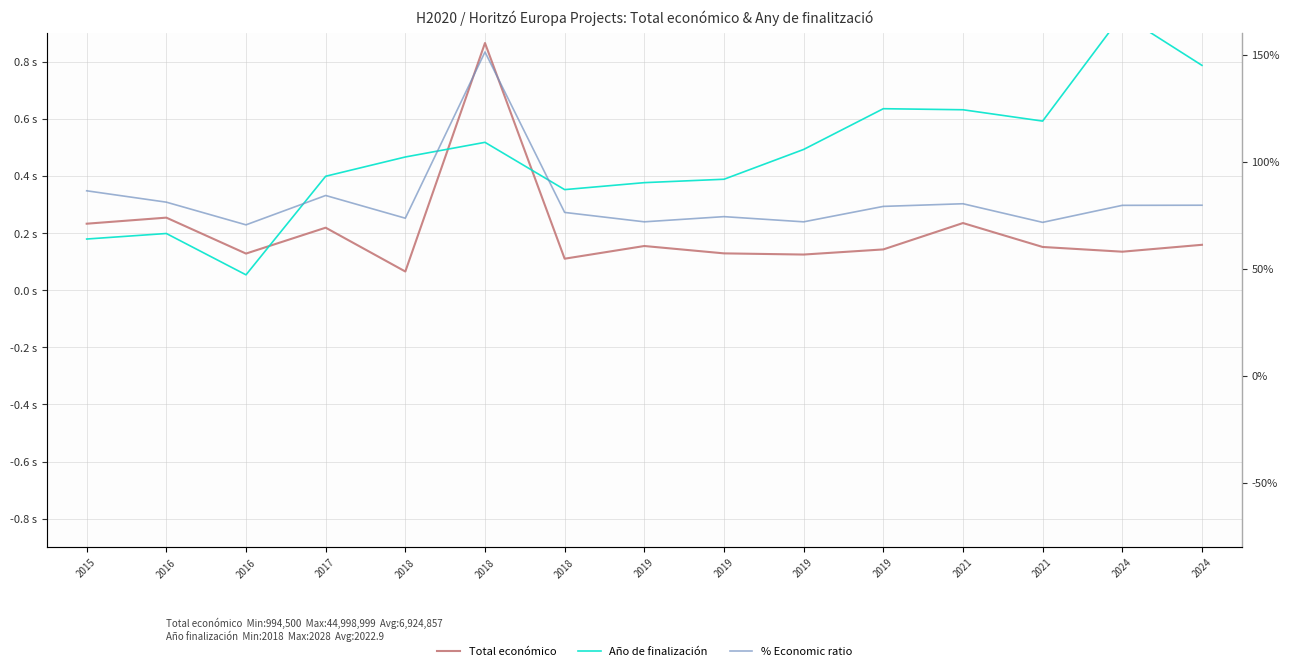

At which label does Total económico reach its peak?

2018